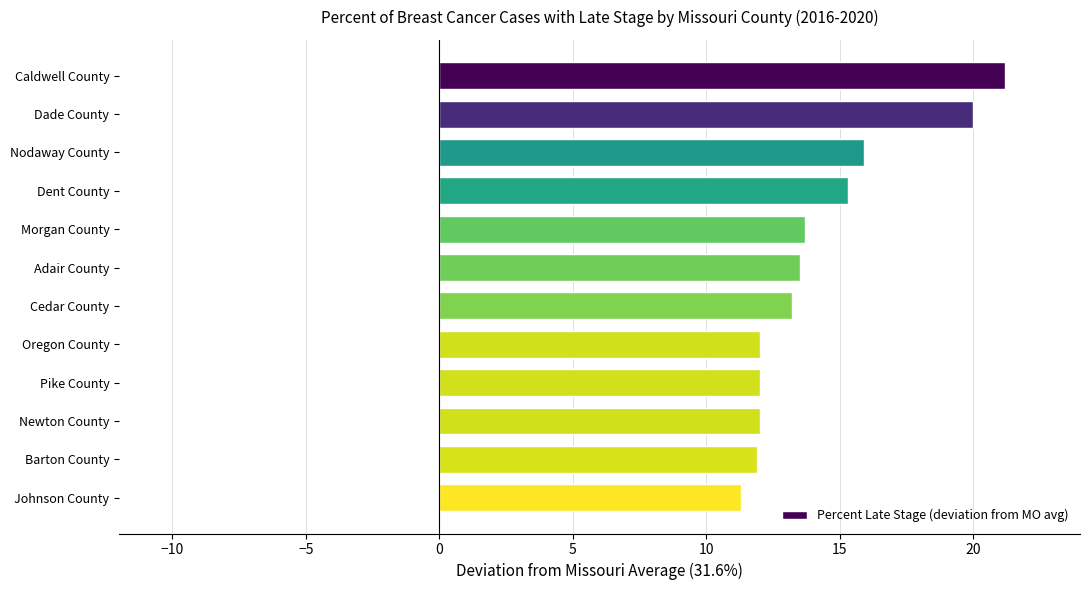

What is the difference between the second highest and minimum values?

8.7